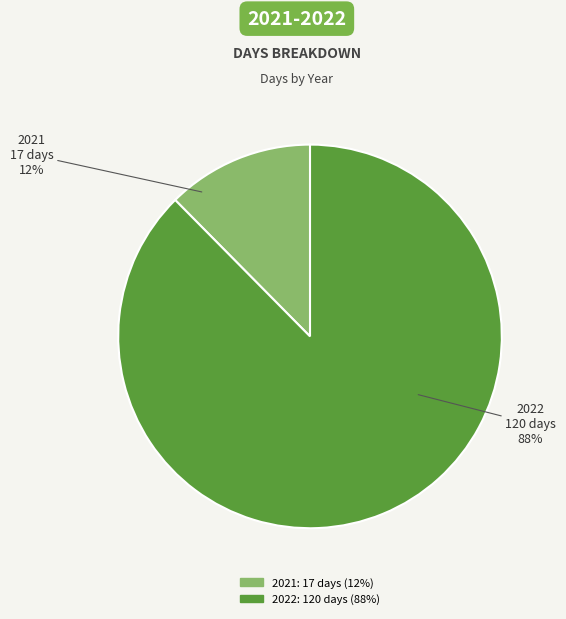

What percentage is the 2022 slice, to the nearest percent?

88%